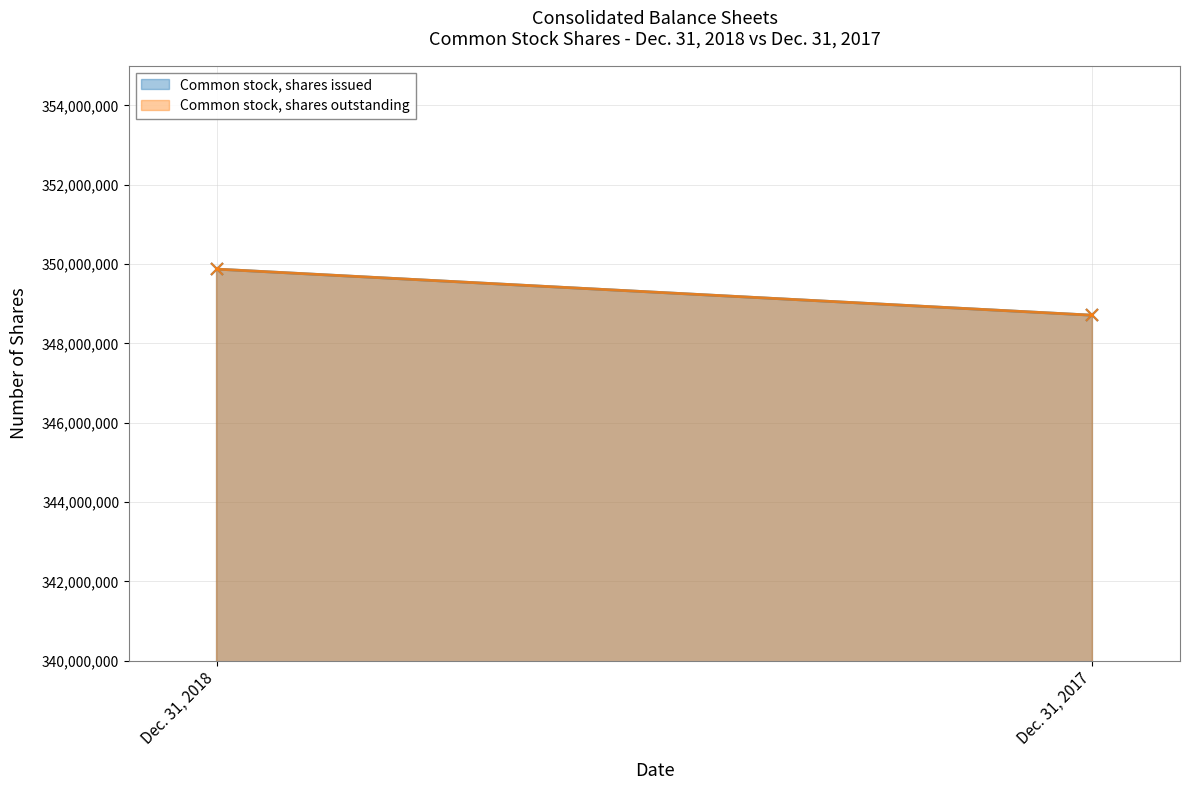

What is the highest value of the Common stock, shares issued series?

349871102